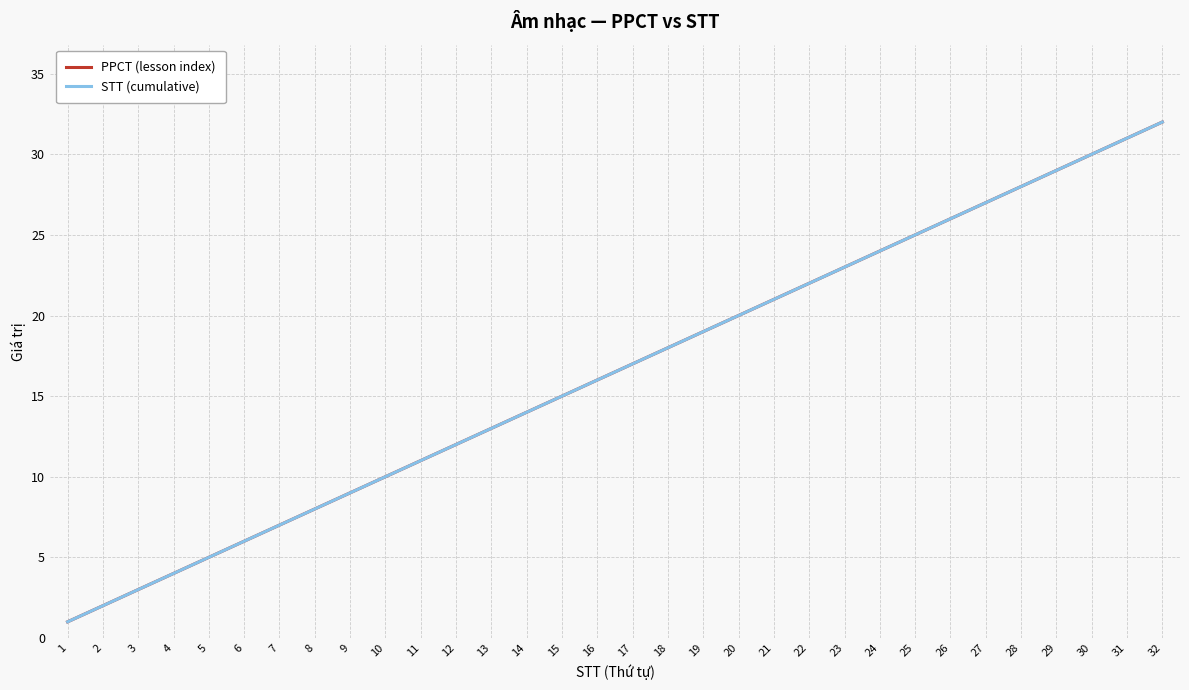

What is the value of the PPCT (lesson index) point at the 7th from the left?

7